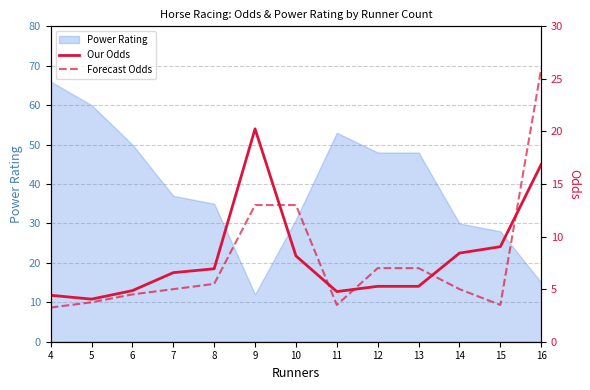

Reading left to right, what are all the values shown in this chart?

Our Odds: 4.4	4.0	4.9	6.6	6.9	20.2	8.2	4.8	5.3	5.3	8.4	9.0	16.9
Forecast Odds: 3.2	3.8	4.5	5.0	5.5	13.0	13.0	3.5	7.0	7.0	5.0	3.5	26.0